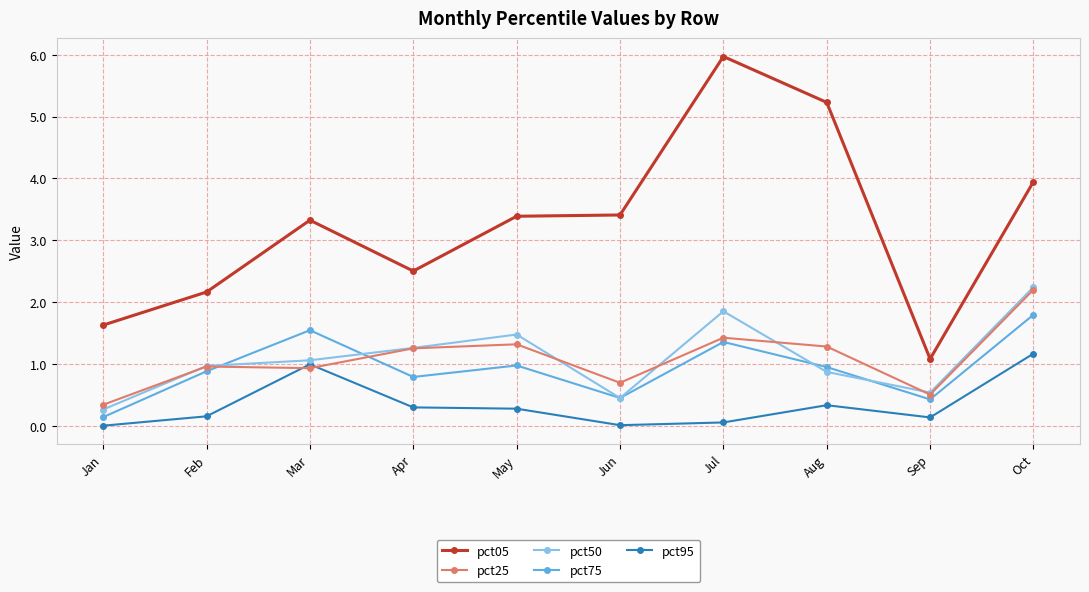

At how many categories does at least one series exceed 2?

8